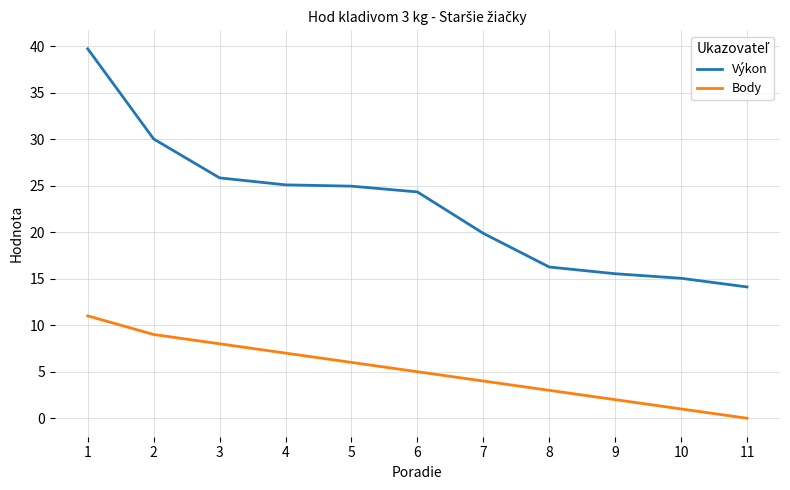

True or false: Body and Výkon intersect in this chart.

False